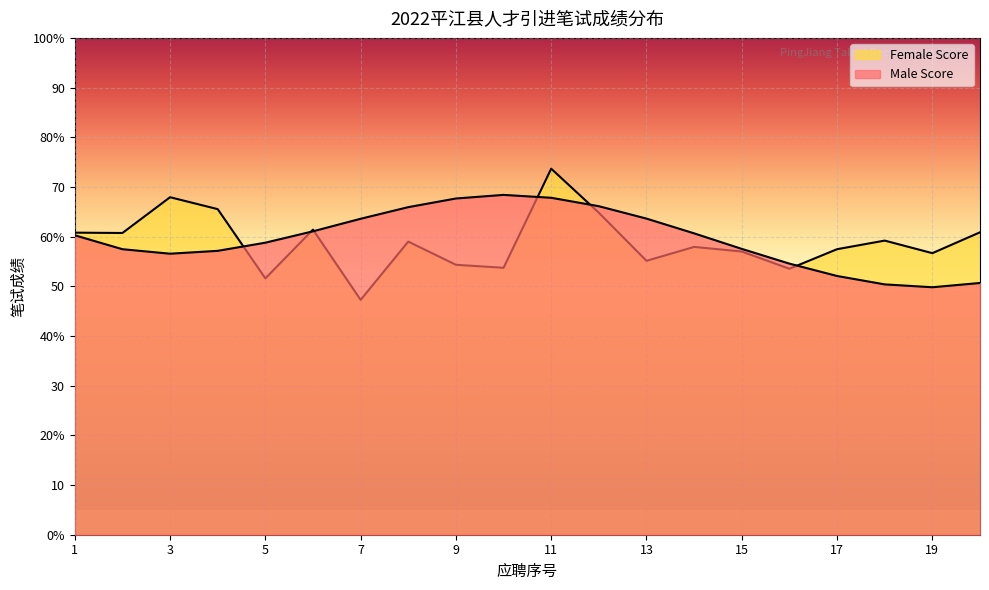

The value at 9 is 24.2. True or false?

False